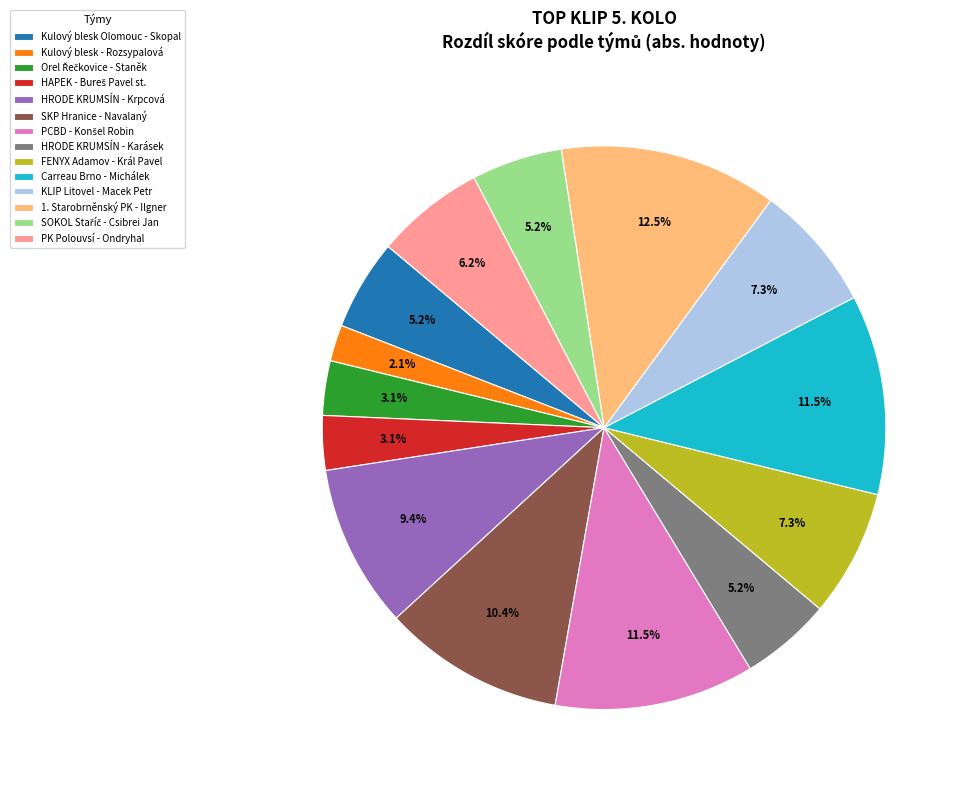

What is the total percentage of Kulový blesk Olomouc - Skopal and KLIP Litovel - Macek Petr?

12.5%